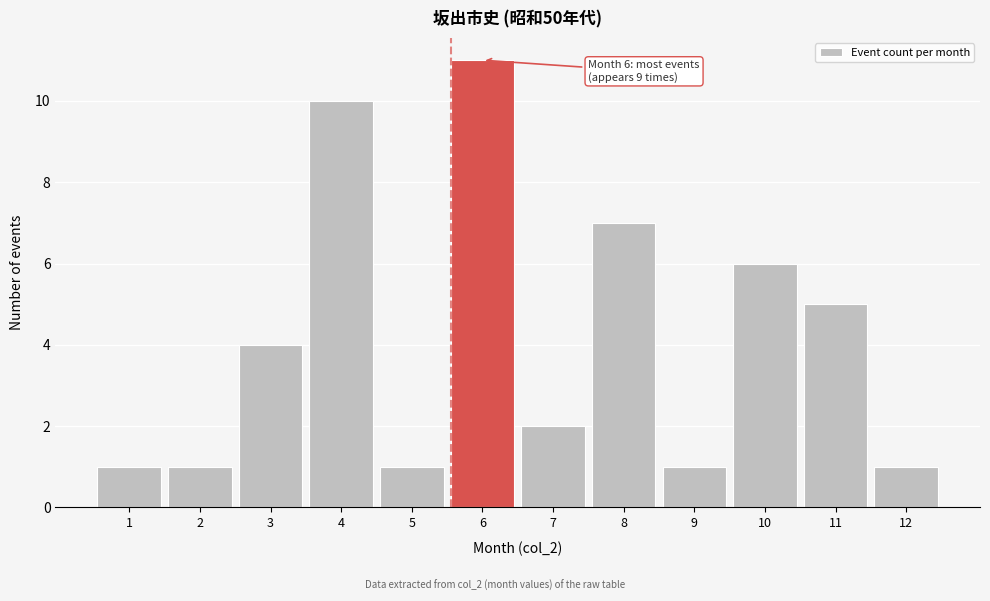

Reading left to right, what are all the values shown in this chart?

1	1	4	10	1	11	2	7	1	6	5	1